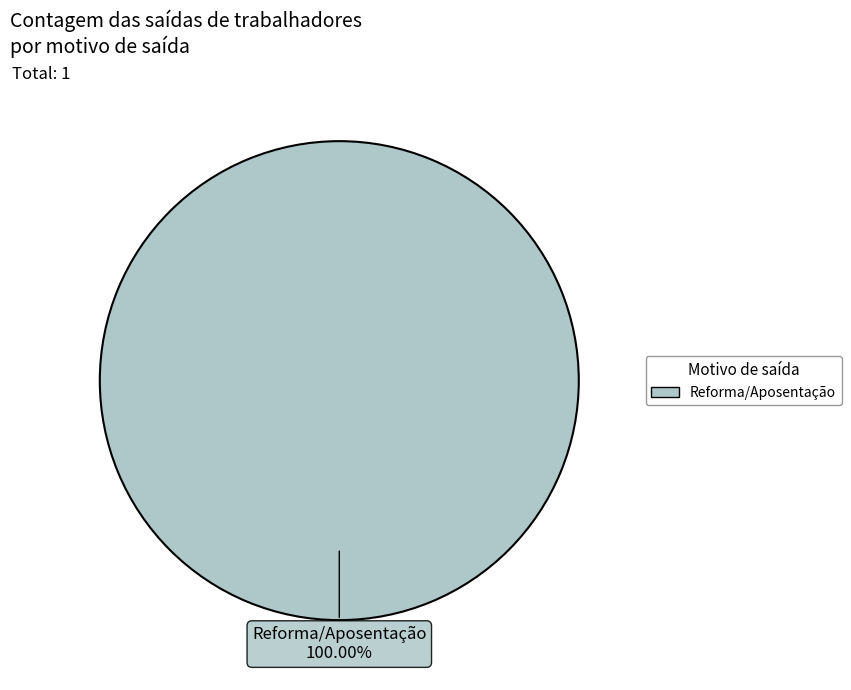

Is there a majority slice in this chart?

Yes